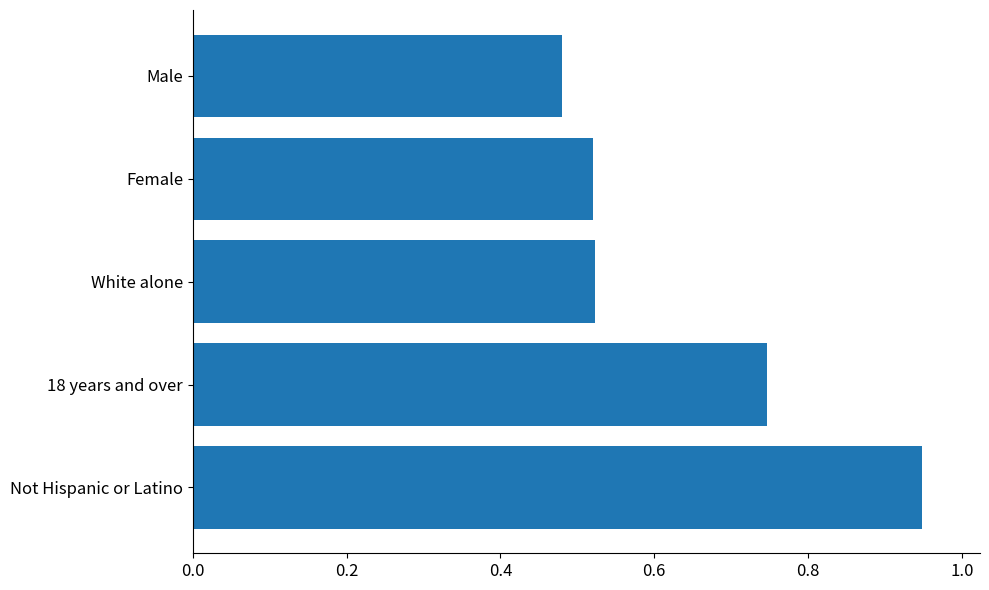

What is the difference between the values at Not Hispanic or Latino and Female?

0.4